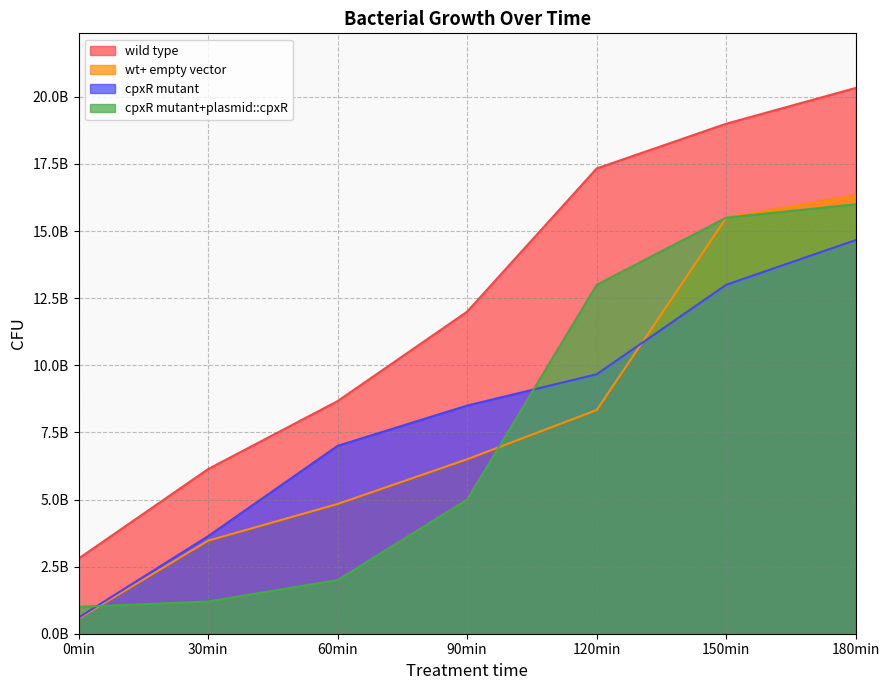

True or false: wild type has a value of 19000000000.0 at 150min.

True